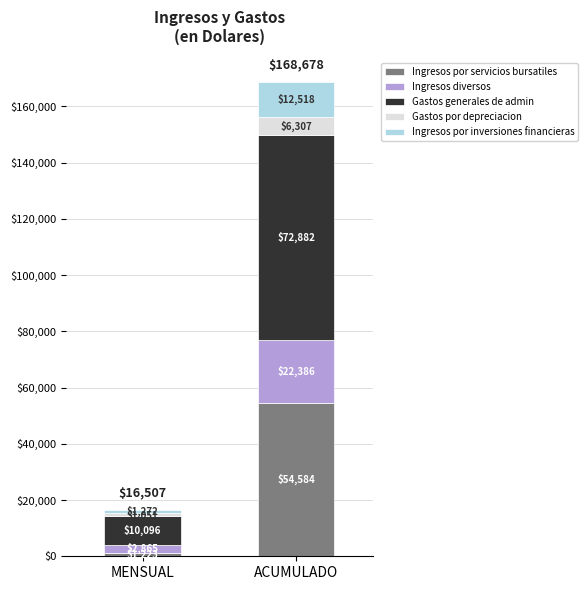

At which category is the sum across all series the highest?

ACUMULADO